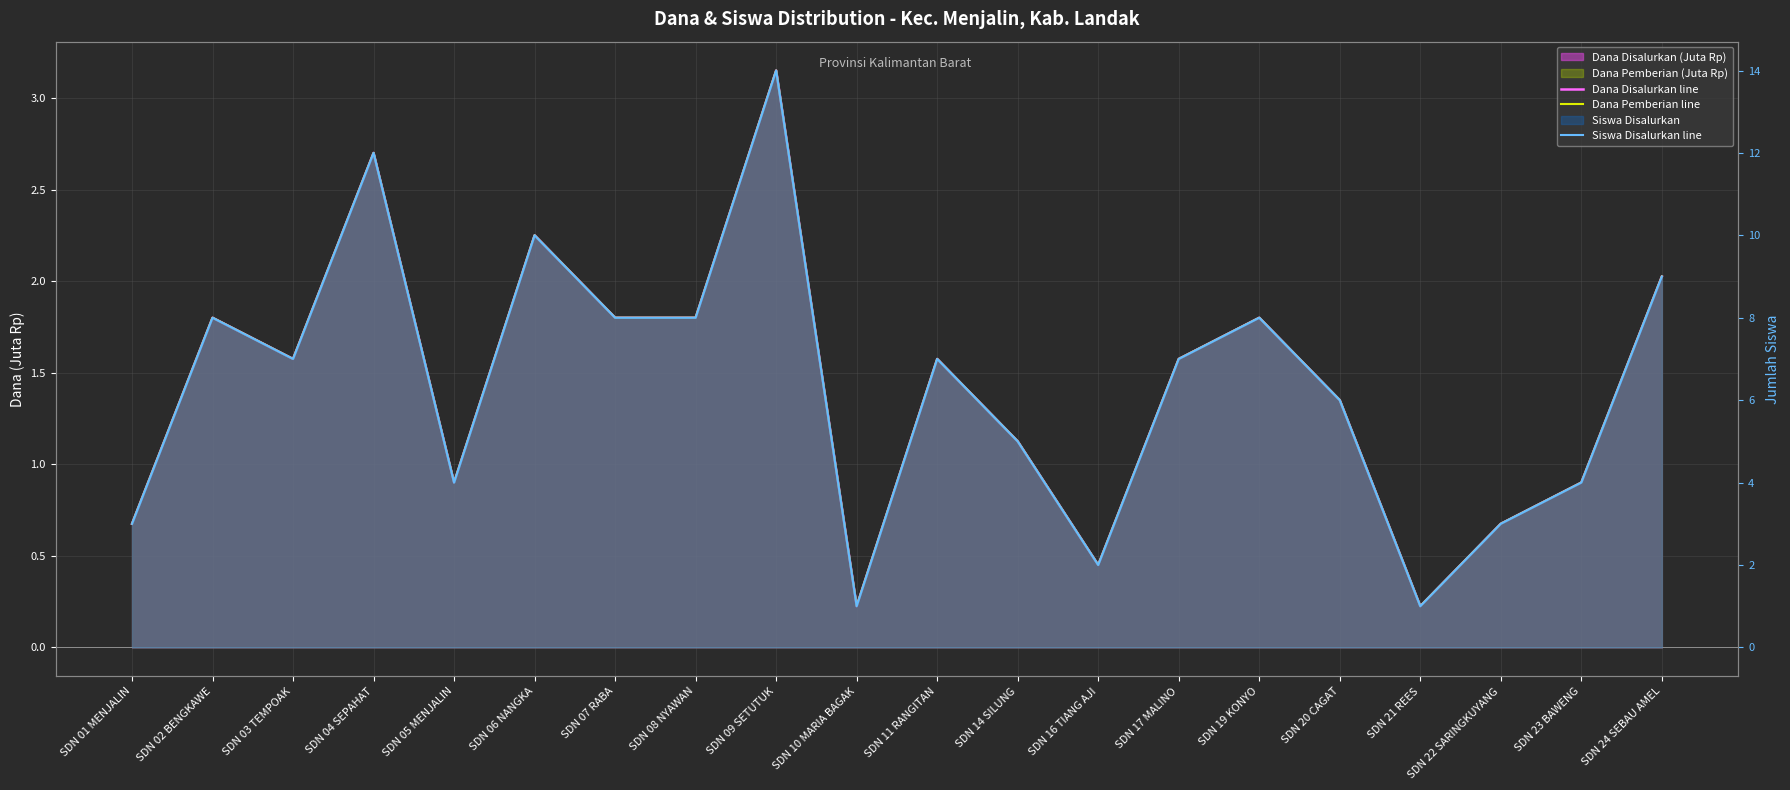

Count the number of categories in the chart.

20